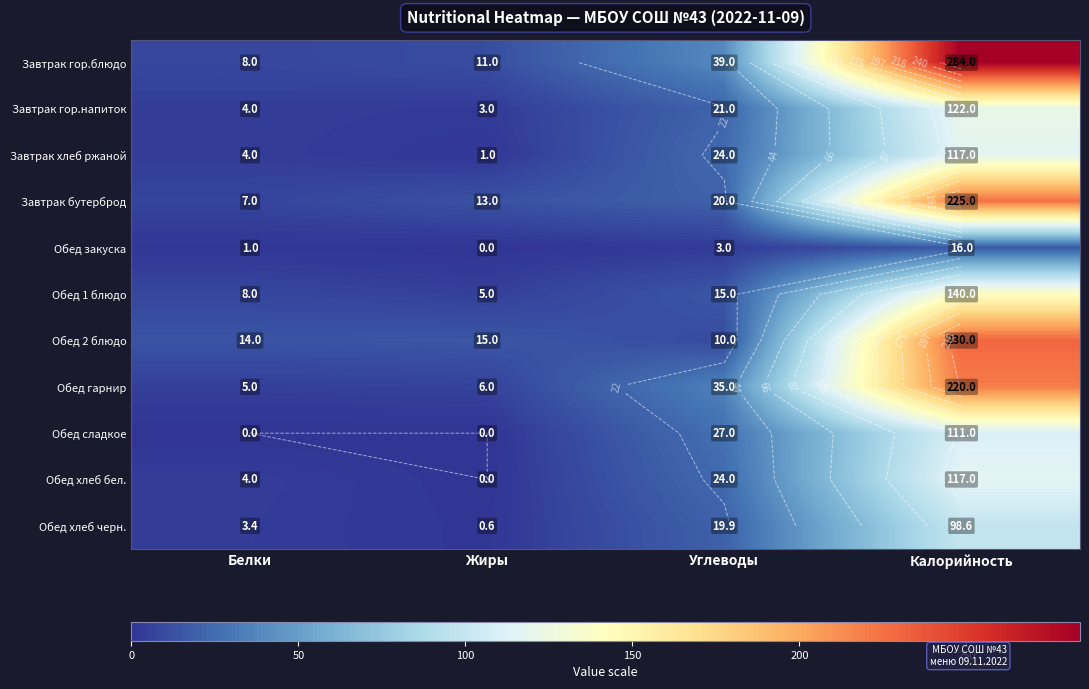

Which series has the largest total across all categories?

Завтрак гор.блюдо